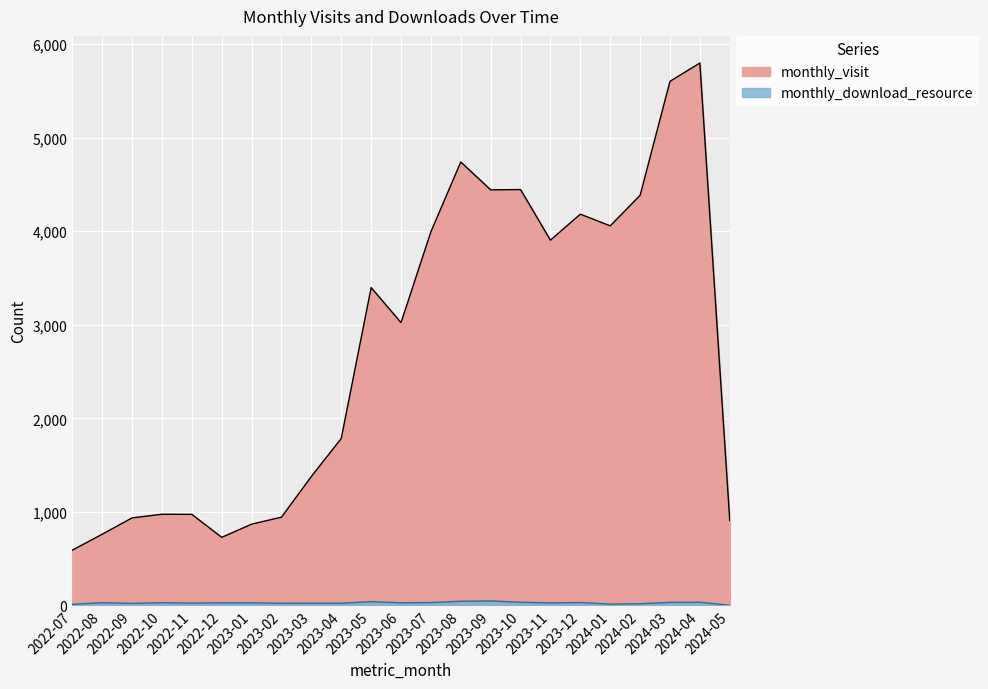

List the series in order of their peak value, highest first.

monthly_visit, monthly_download_resource